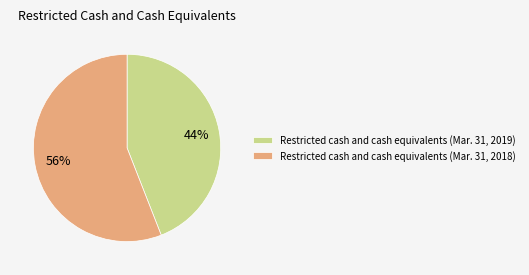

Which slice is the largest?

Restricted cash and cash equivalents (Mar. 31, 2018)